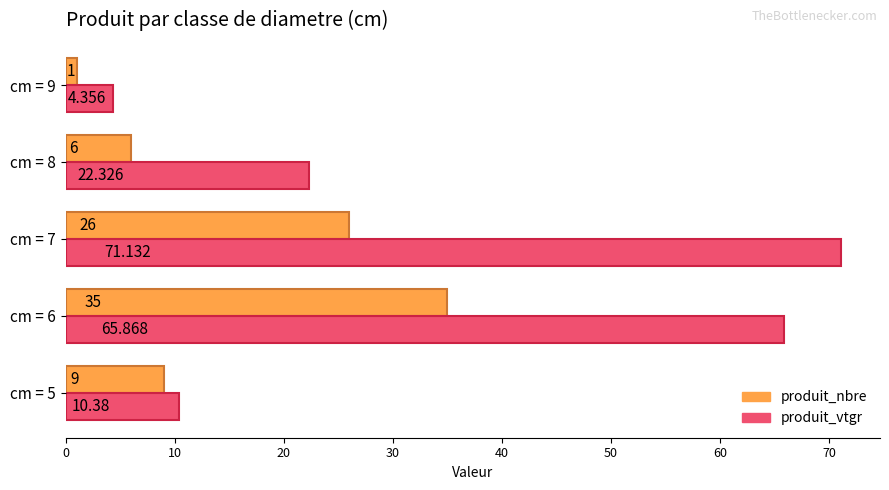

At which label does produit_nbre reach its minimum?

cm = 9